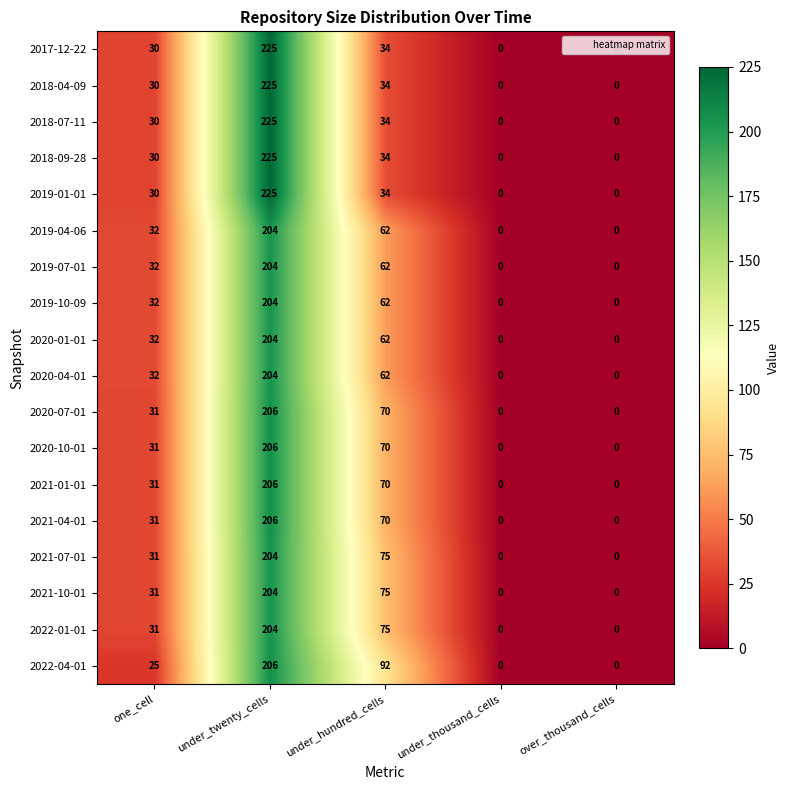

What value does the 2021-07-01 series have at one_cell, to the nearest 50?

50